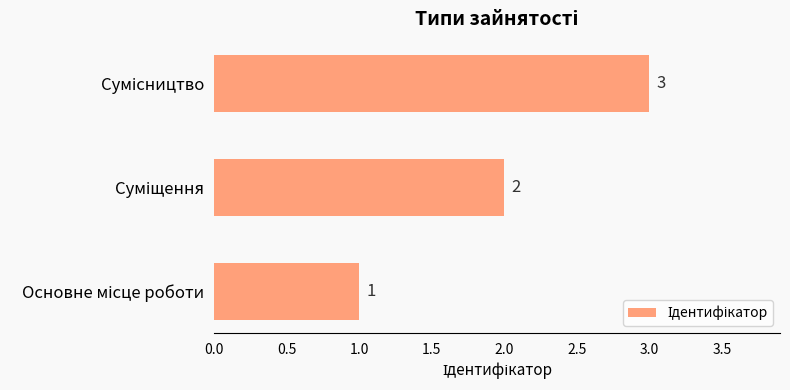

Count the values in the range 1 to 3.

3